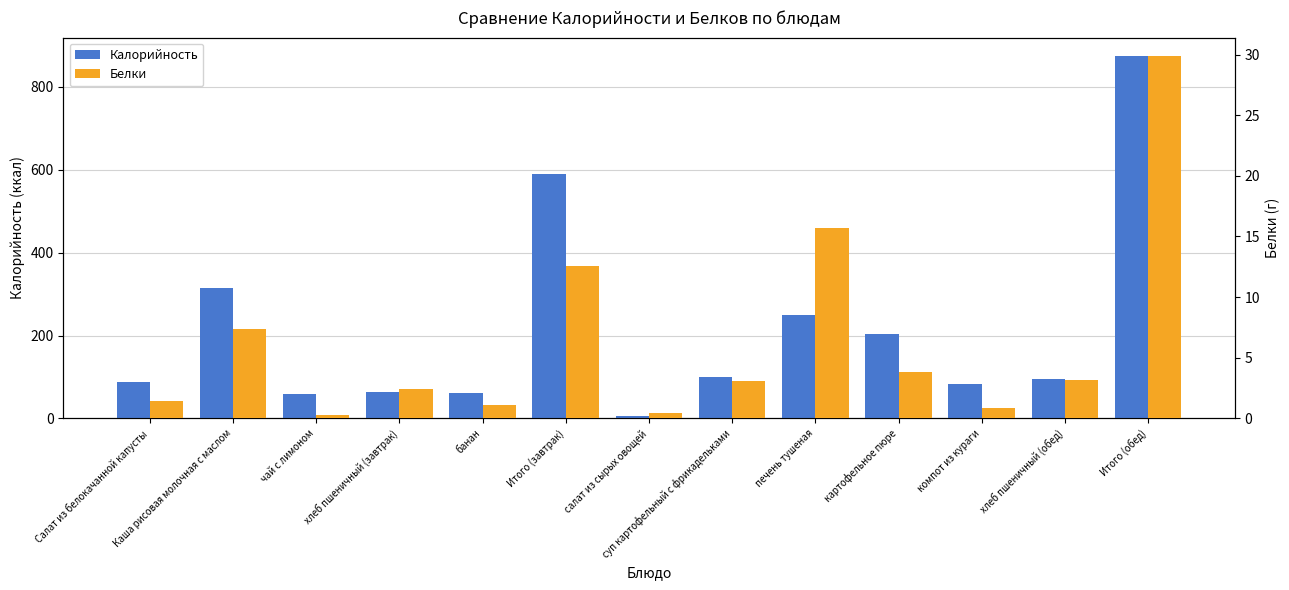

What is the minimum value for Белки?

0.3